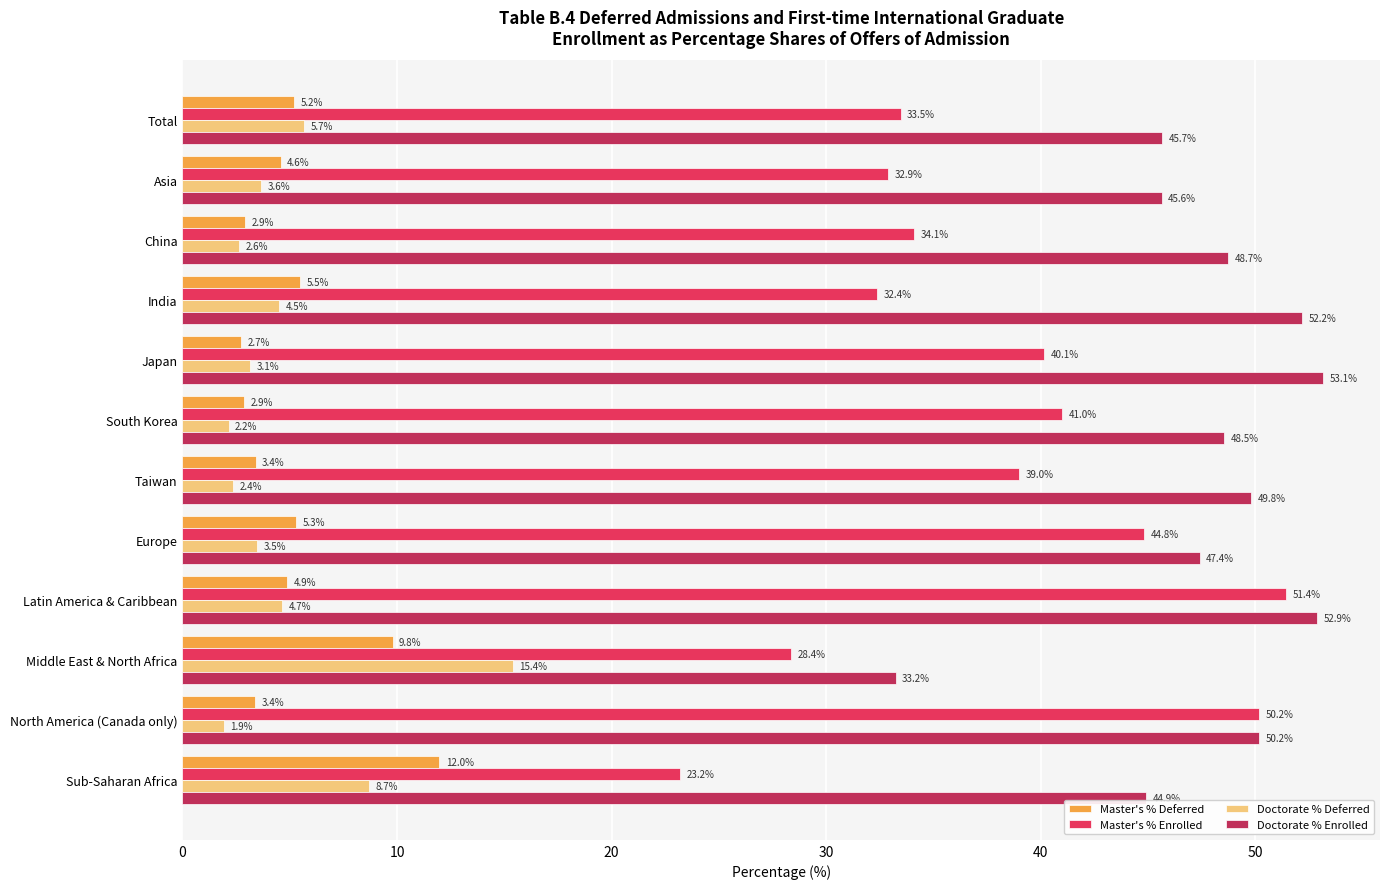

What is the sum of all Doctorate % Deferred values?

58.3